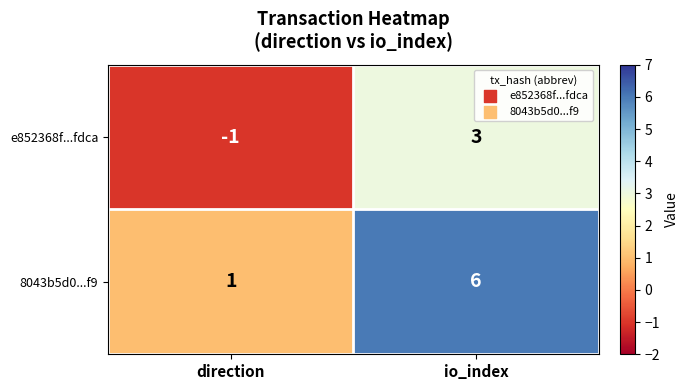

The value of e852368f...fdca at direction is -1. True or false?

True